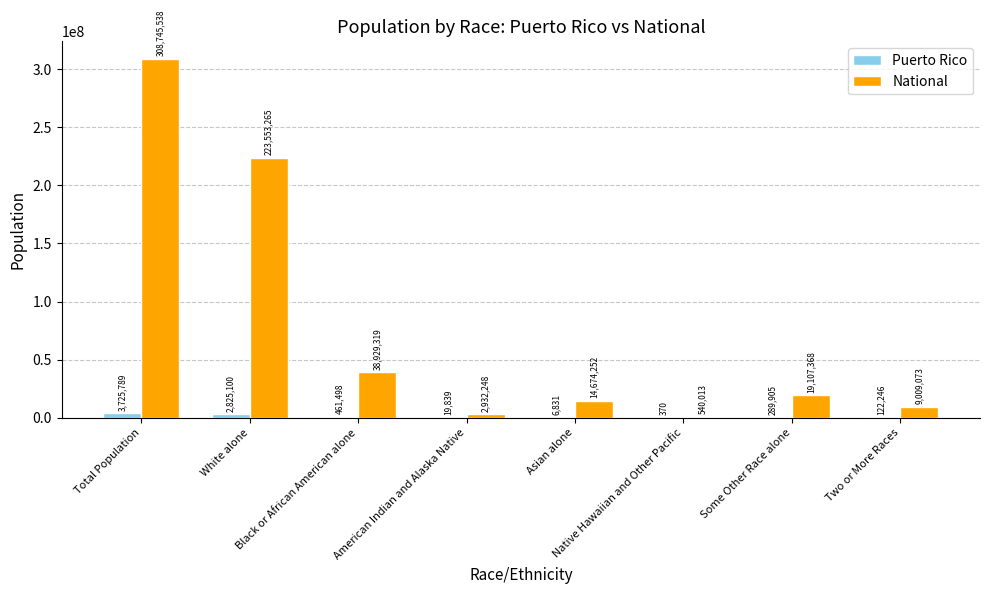

At which category is the sum across all series the highest?

Total Population